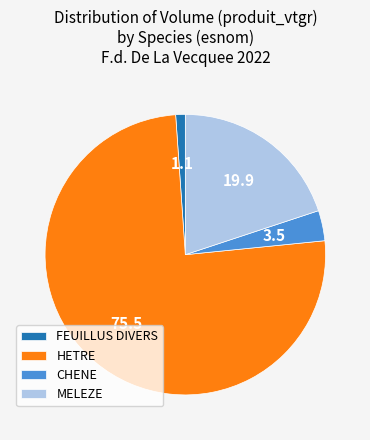

Rank the categories by value from lowest to highest.

FEUILLUS DIVERS, CHENE, MELEZE, HETRE